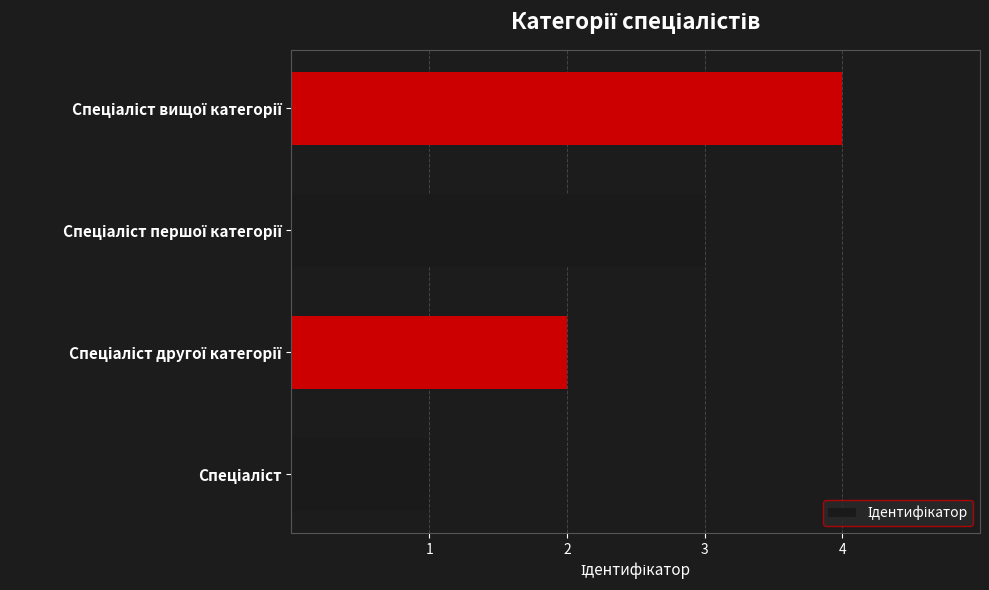

What is the greatest value displayed?

4